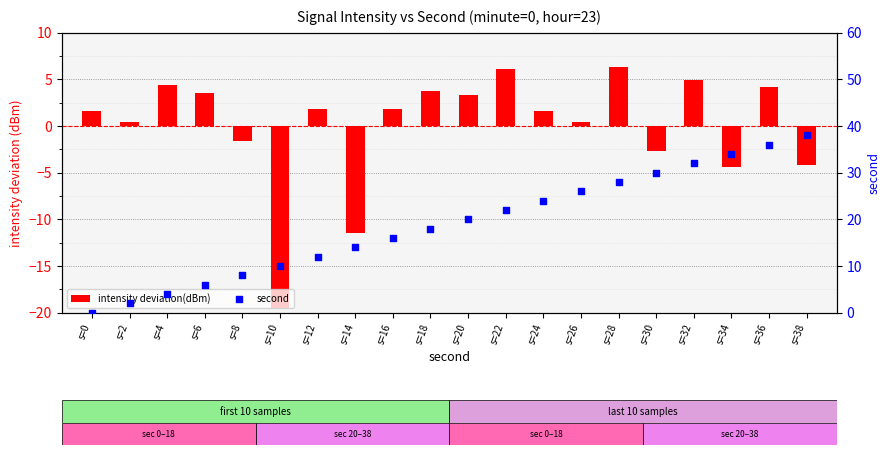

What is the total value across all series at s=30?

27.3